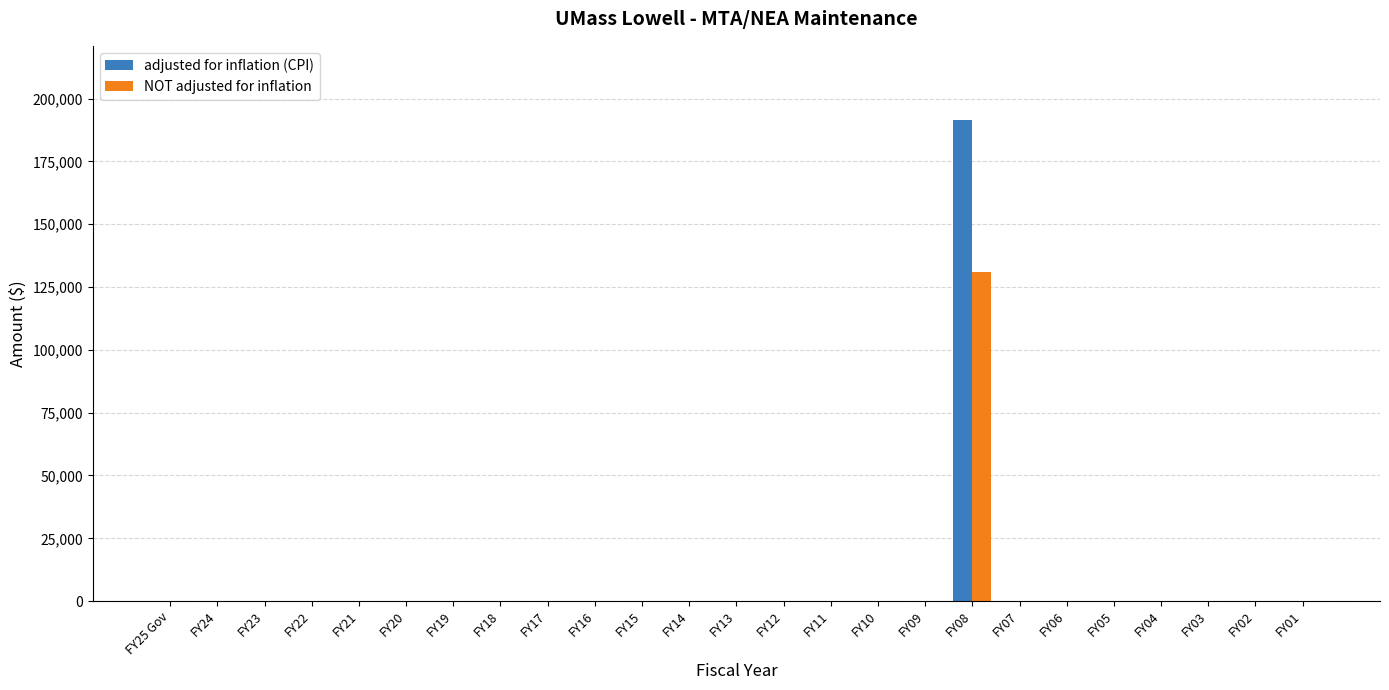

Are the bars horizontal?

No